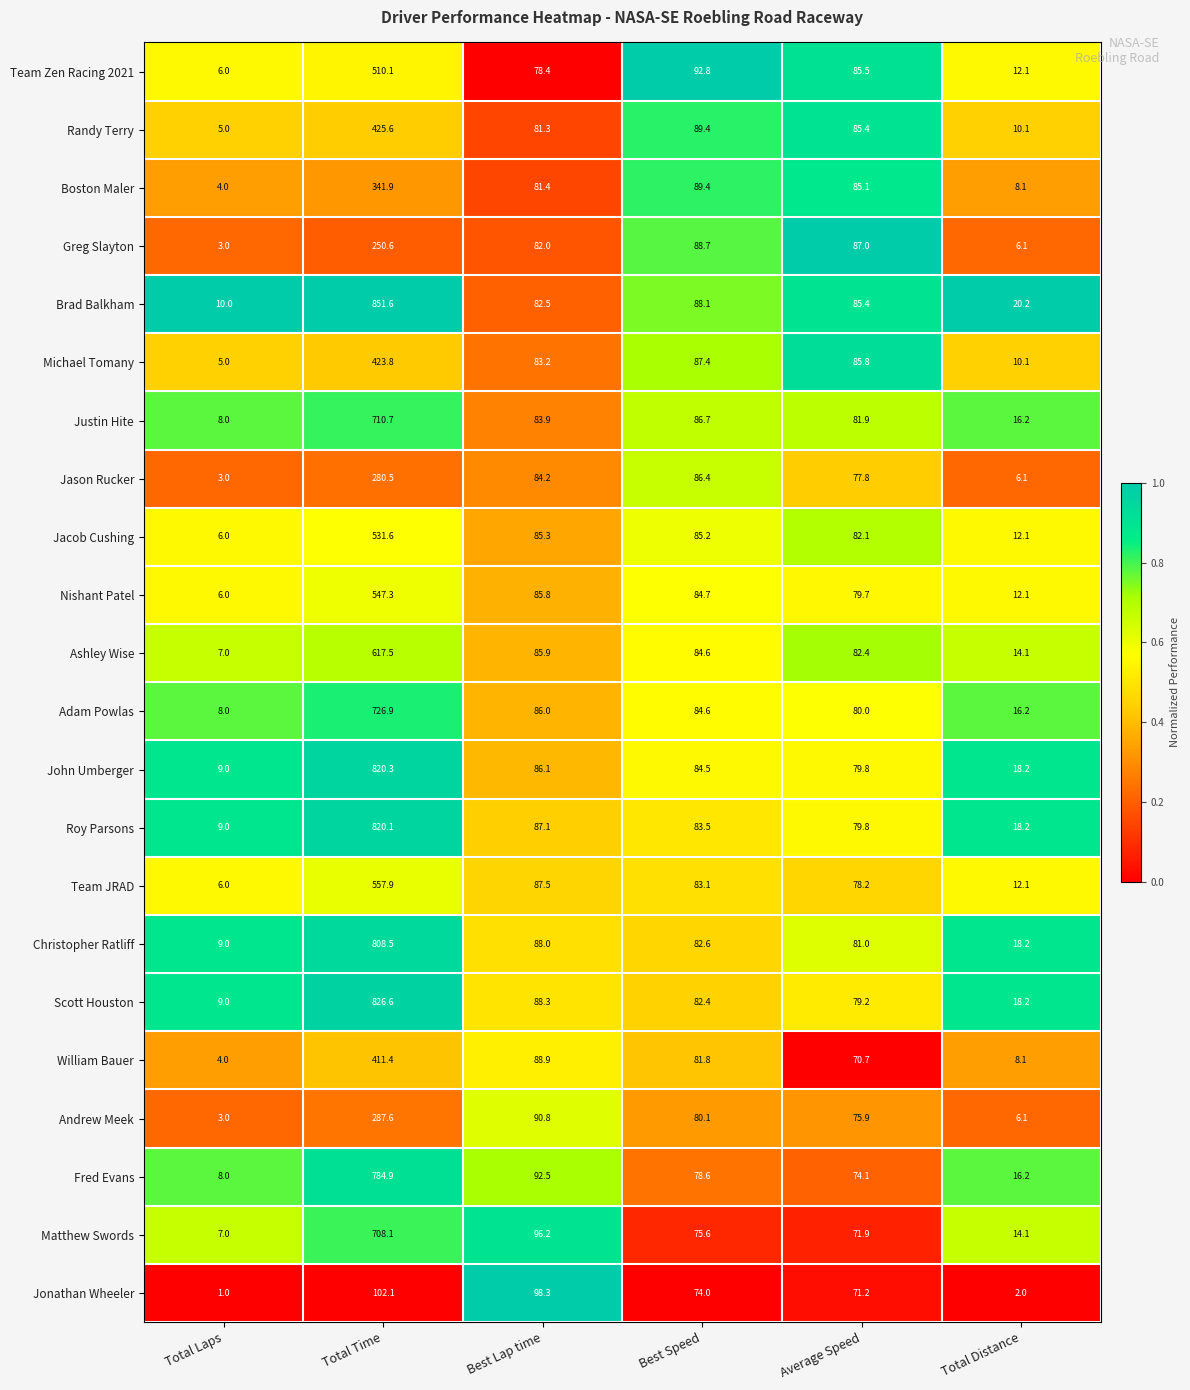

Rank the series by their maximum value, from lowest to highest.

Jonathan Wheeler, Greg Slayton, Jason Rucker, Andrew Meek, Boston Maler, William Bauer, Michael Tomany, Randy Terry, Team Zen Racing 2021, Jacob Cushing, Nishant Patel, Team JRAD, Ashley Wise, Matthew Swords, Justin Hite, Adam Powlas, Fred Evans, Christopher Ratliff, Roy Parsons, John Umberger, Scott Houston, Brad Balkham